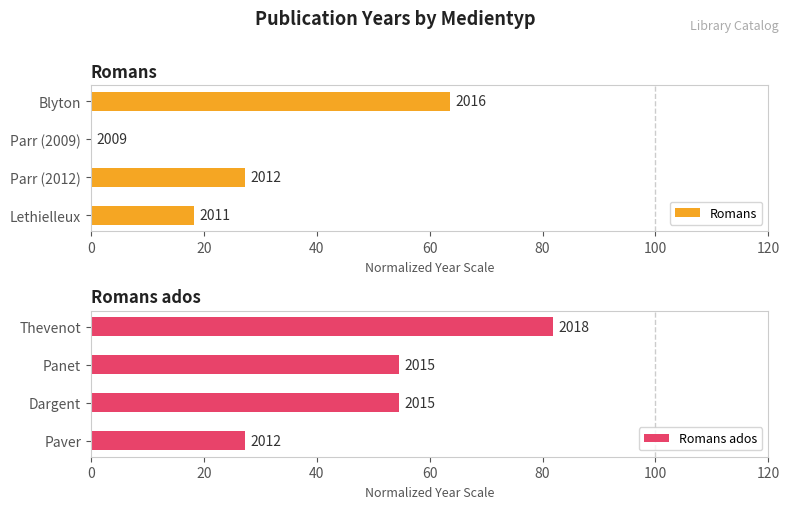

How many bars are there in total?

8